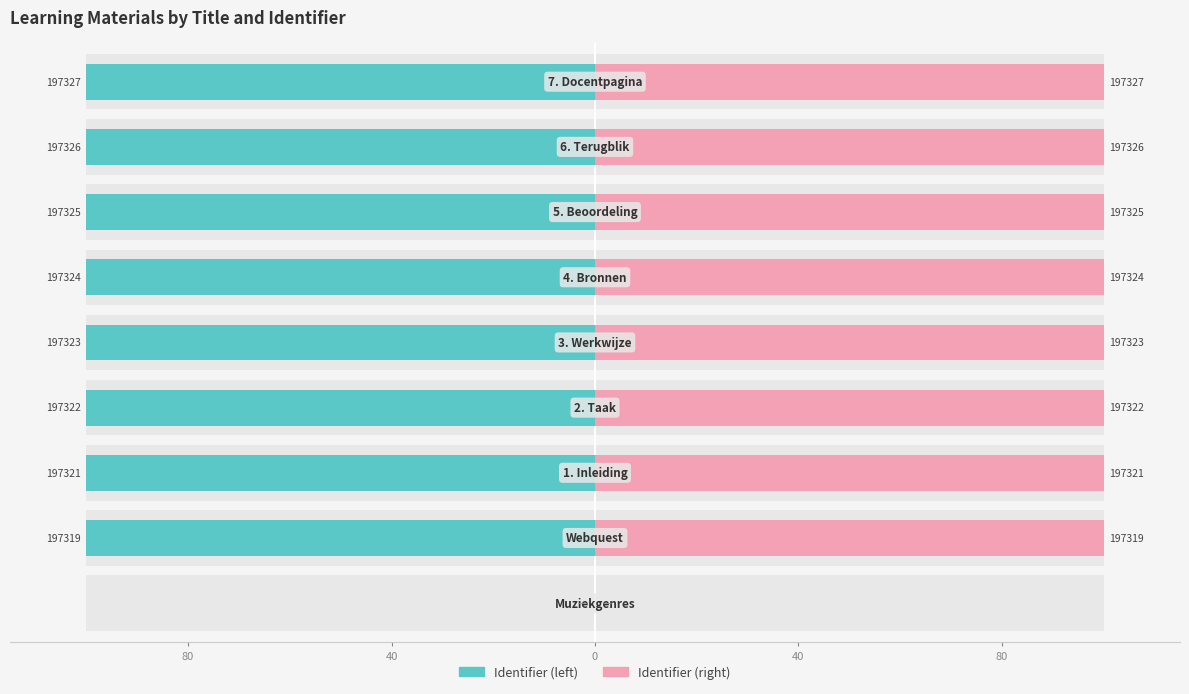

True or false: Identifier (left) has a value of 0.0 at 80.

True